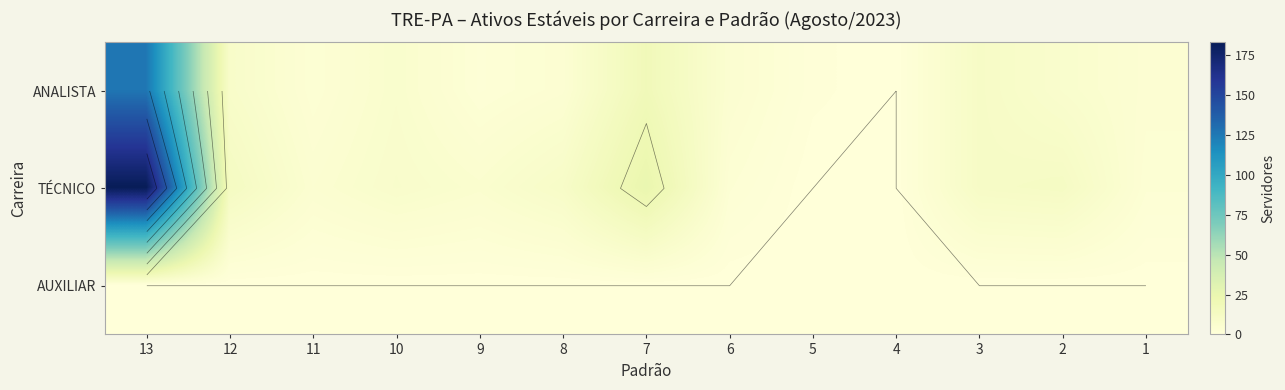

At 4, list the series in order from smallest to largest.

ANALISTA, TÉCNICO, AUXILIAR